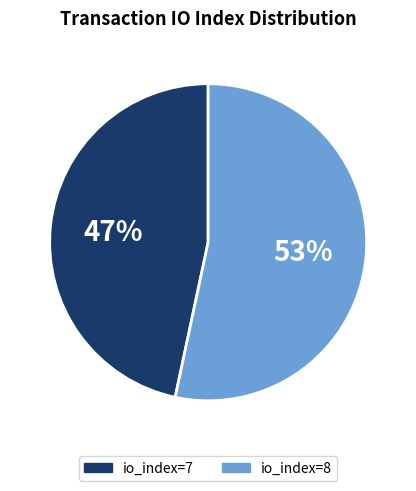

True or false: io_index=8 accounts for 45% of the total.

False